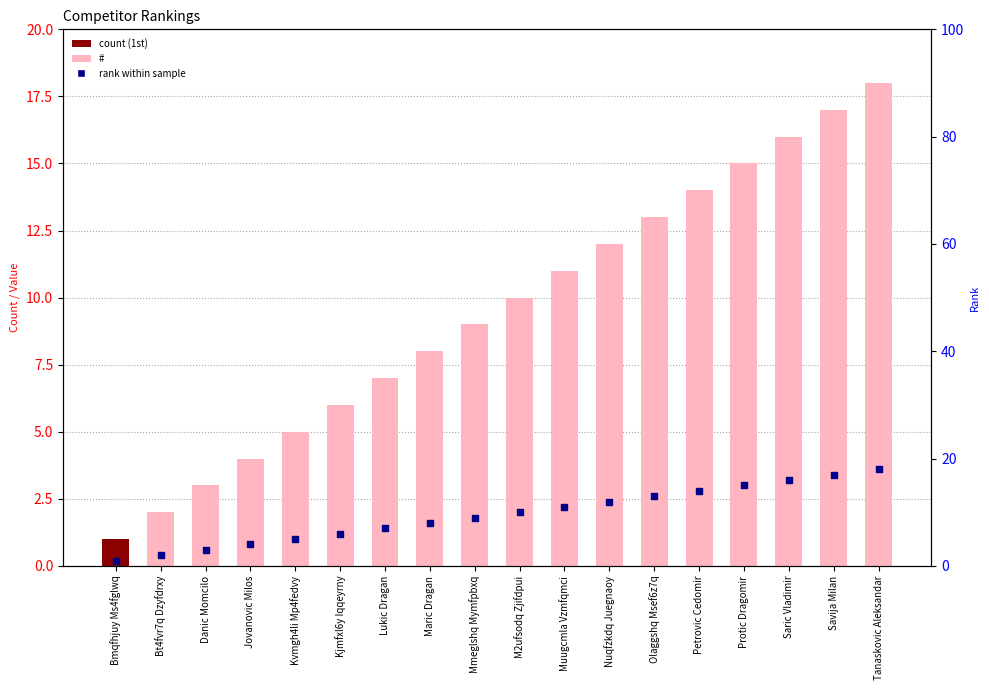

Which series has the largest Y range (max minus min)?

#